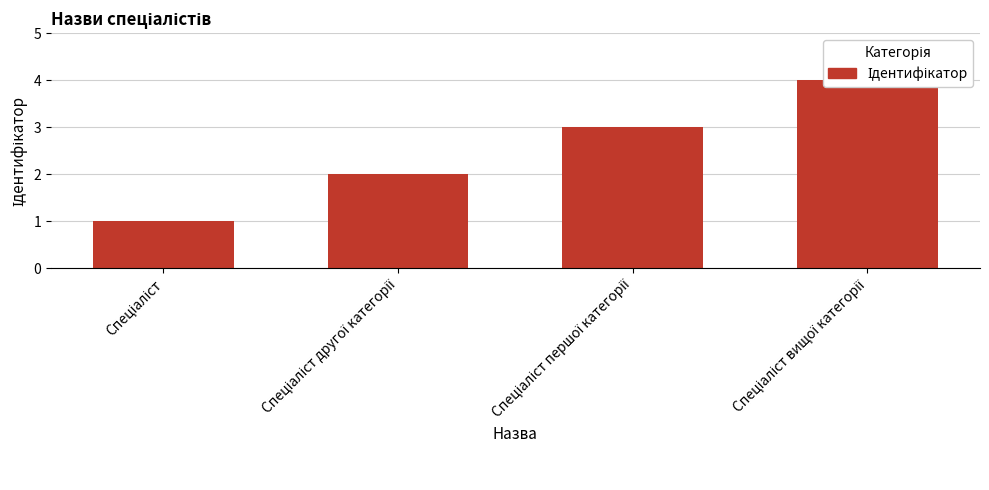

List the labels in order of value, smallest first.

Спеціаліст, Спеціаліст другої категорії, Спеціаліст першої категорії, Спеціаліст вищої категорії